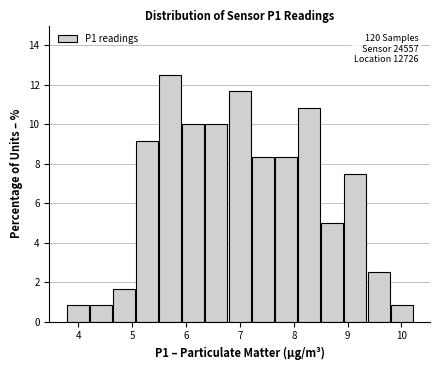

Which range on the x-axis has the tallest bar?

5.50 to 5.93